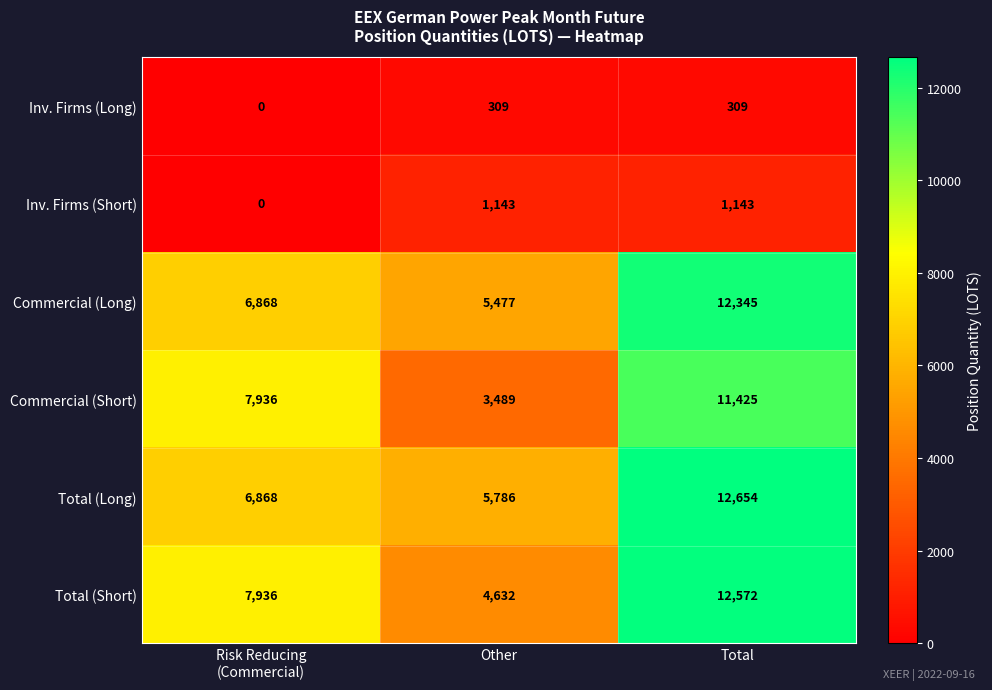

At Other, list the series in order from smallest to largest.

Inv. Firms (Long), Inv. Firms (Short), Commercial (Short), Total (Short), Commercial (Long), Total (Long)